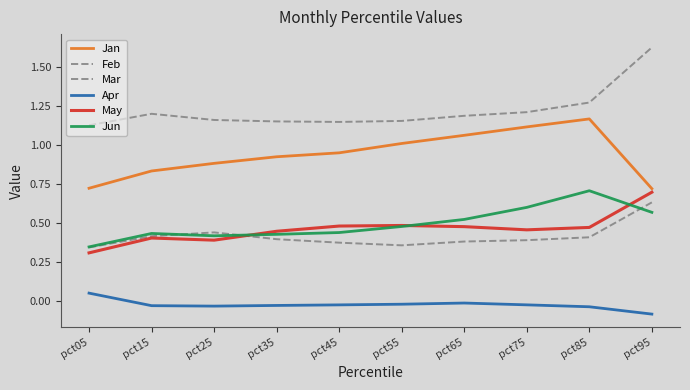

How many interior local valleys does the Jun series have?

1